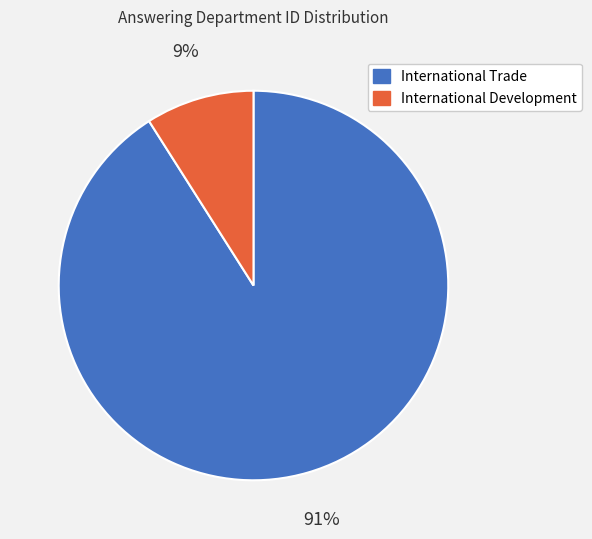

Combined, do International Trade and International Development account for over 50%?

Yes